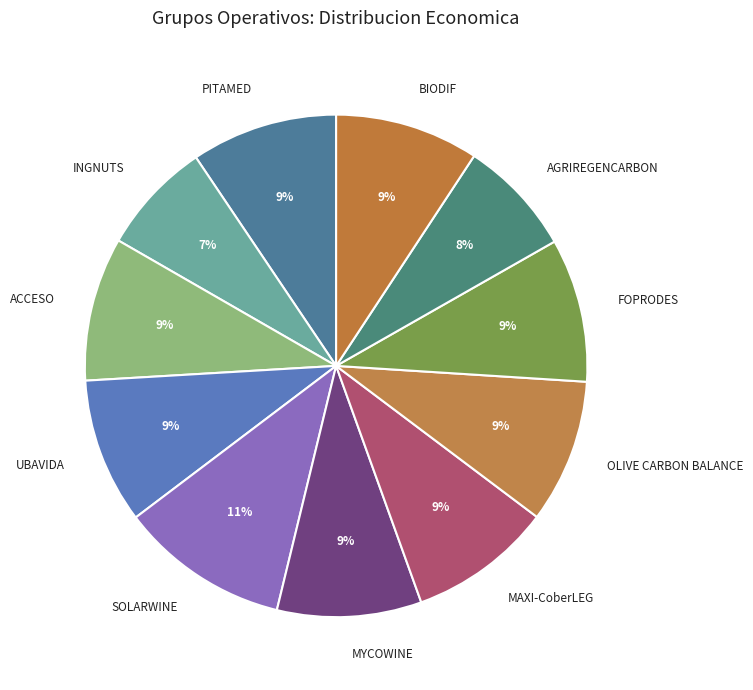

Combined, do MAXI-CoberLEG and OLIVE CARBON BALANCE account for over 50%?

No